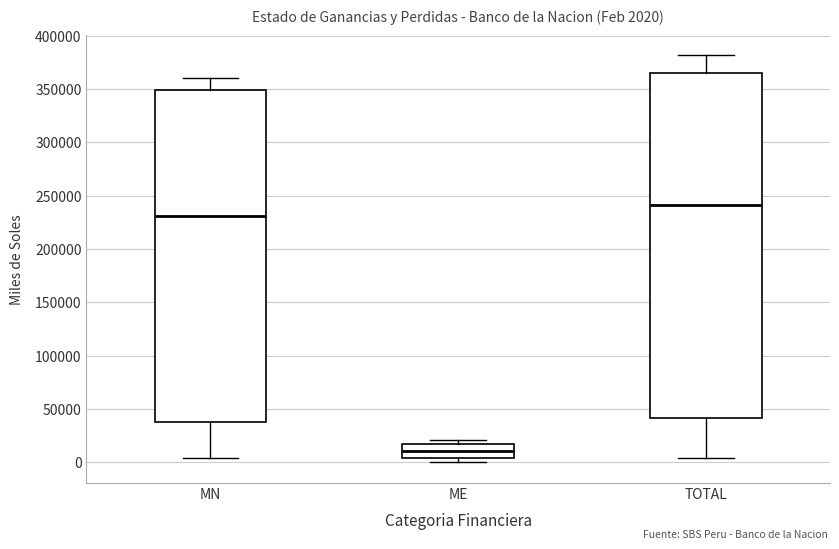

Which box has the lowest median line?

ME